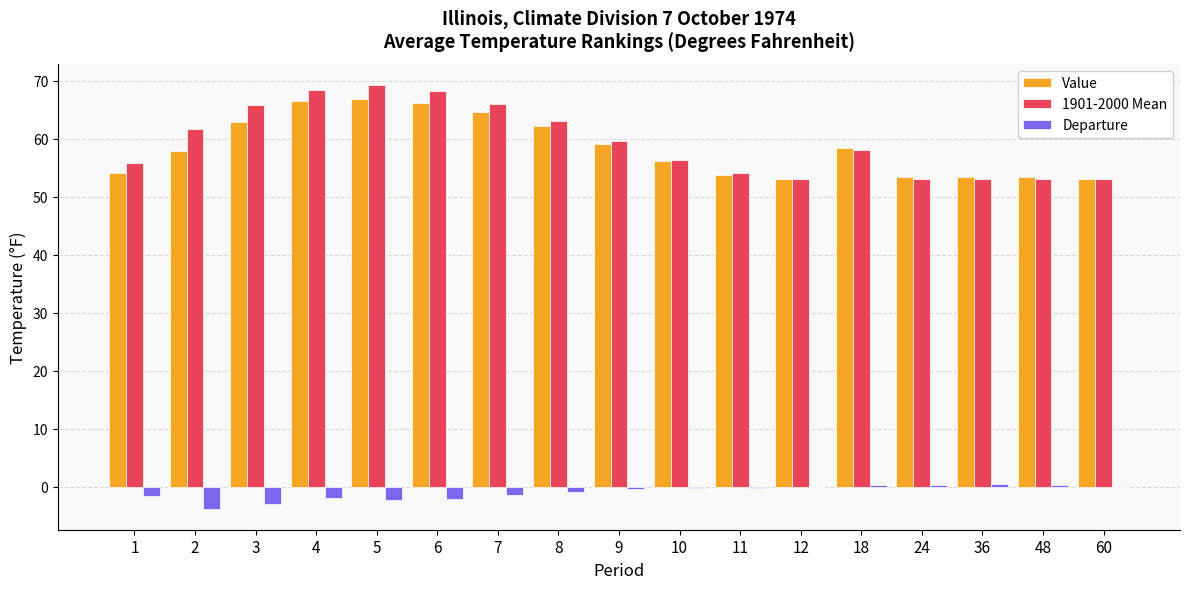

Does the chart contain stacked bars?

No